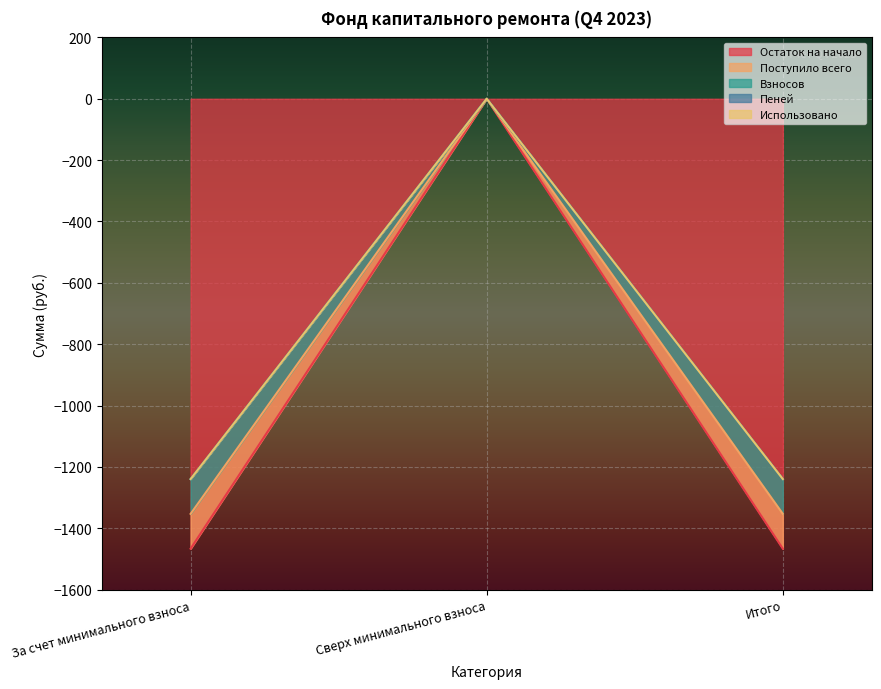

Rank the categories by Поступило всего value from highest to lowest.

Сверх минимального взноса, За счет минимального взноса, Итого